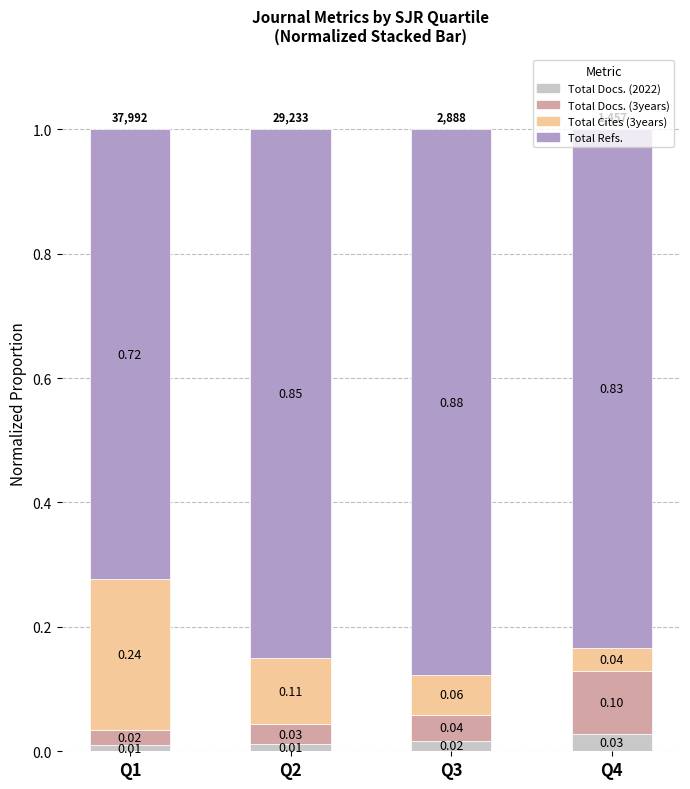

What is the total value across all series at Q1?

1.0